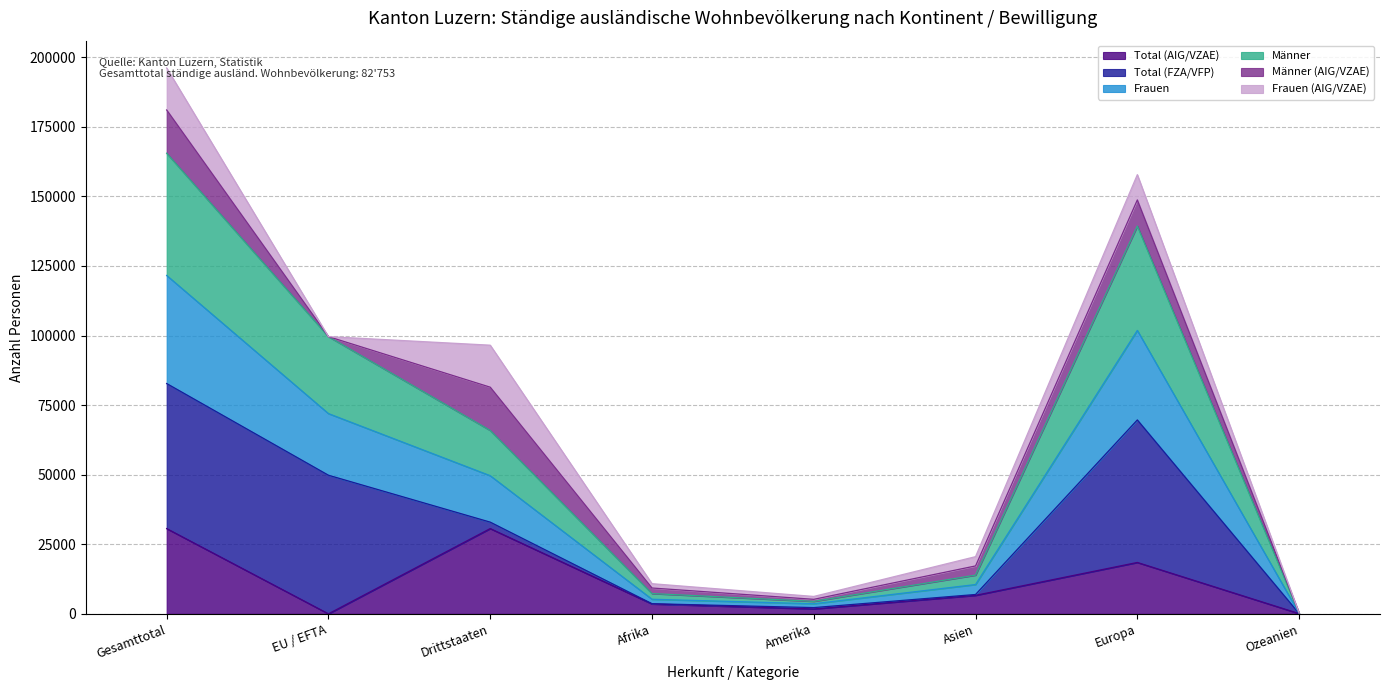

What are all the series names shown in the legend?

Total (AIG/VZAE), Total (FZA/VFP), Frauen, Männer, Männer (AIG/VZAE), Frauen (AIG/VZAE)